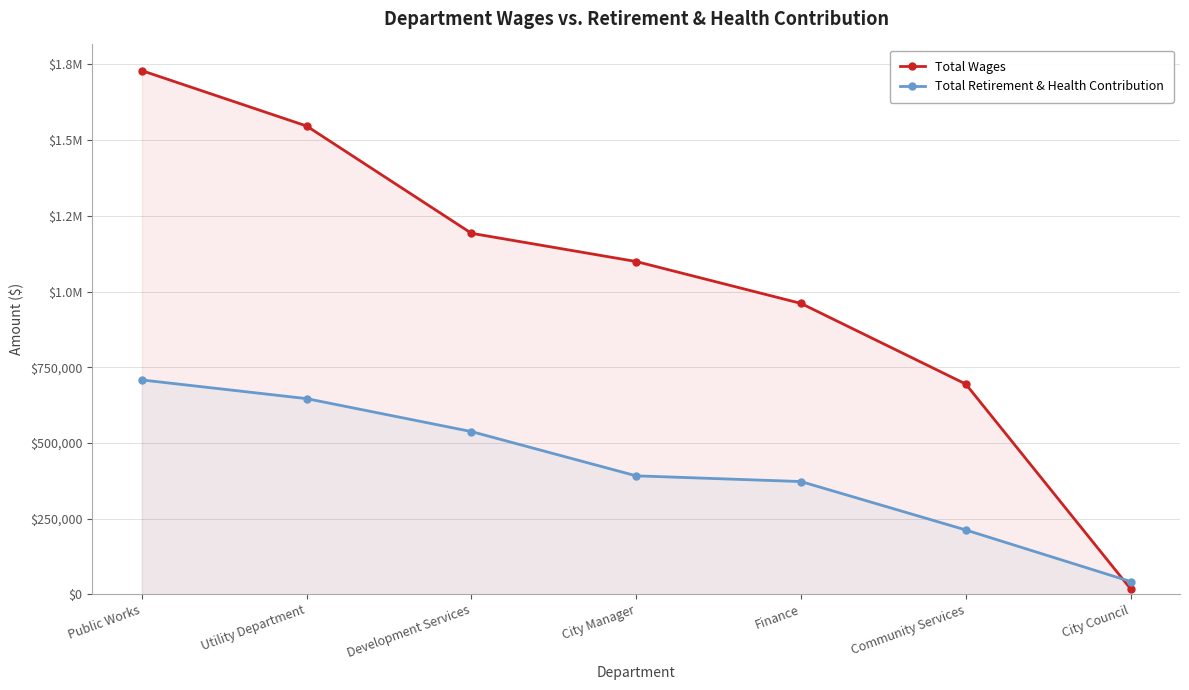

Which has a higher value, Utility Department or City Manager?

Utility Department